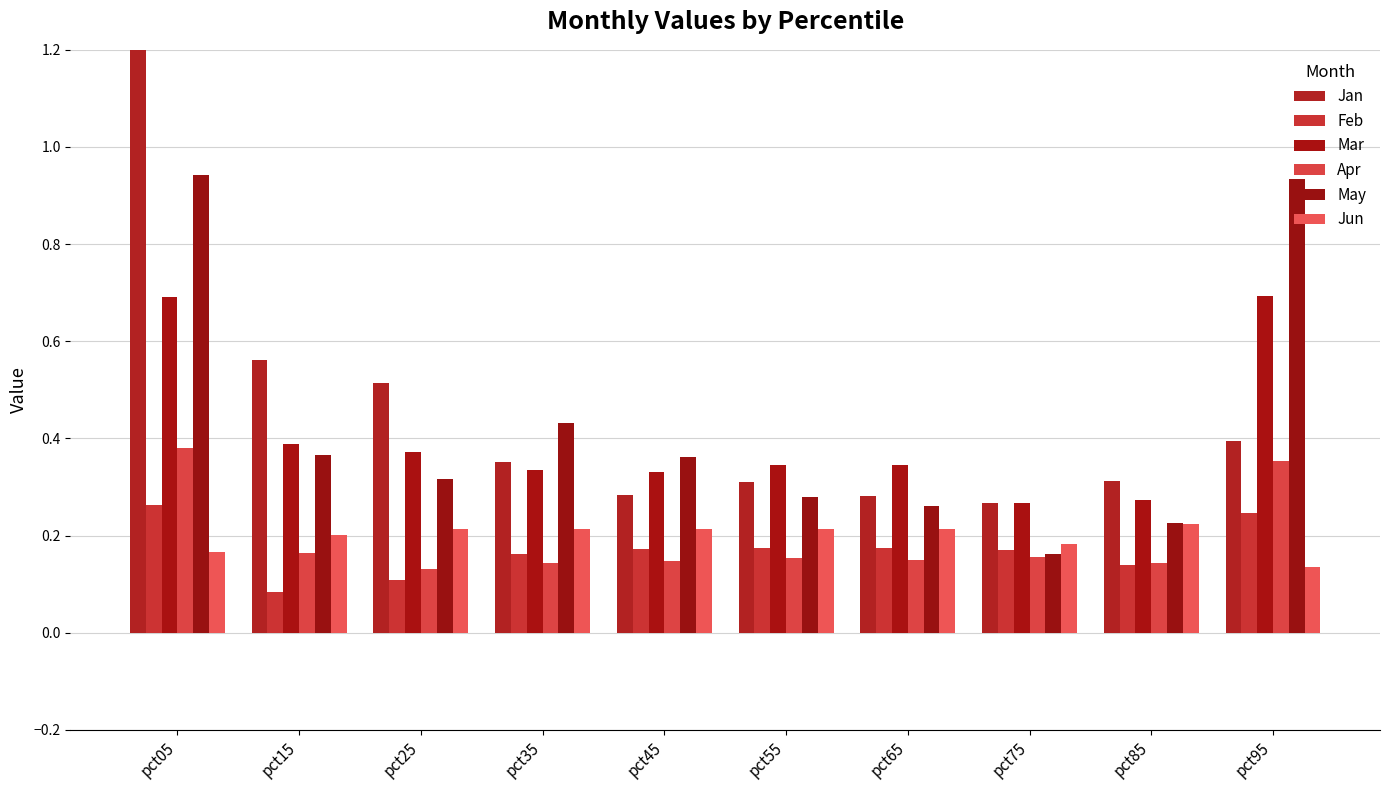

Between pct05 and pct85, which series saw the biggest shift?

Jan